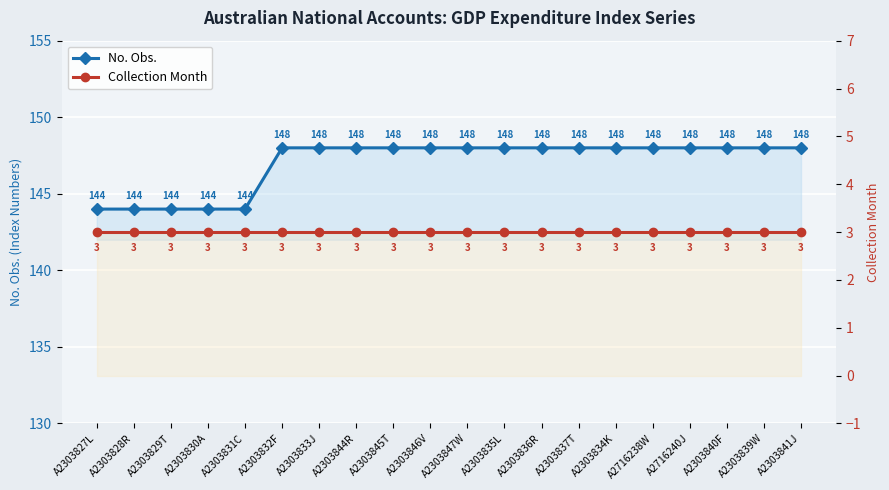

Count the No. Obs. values in the range 148 to 149.

15